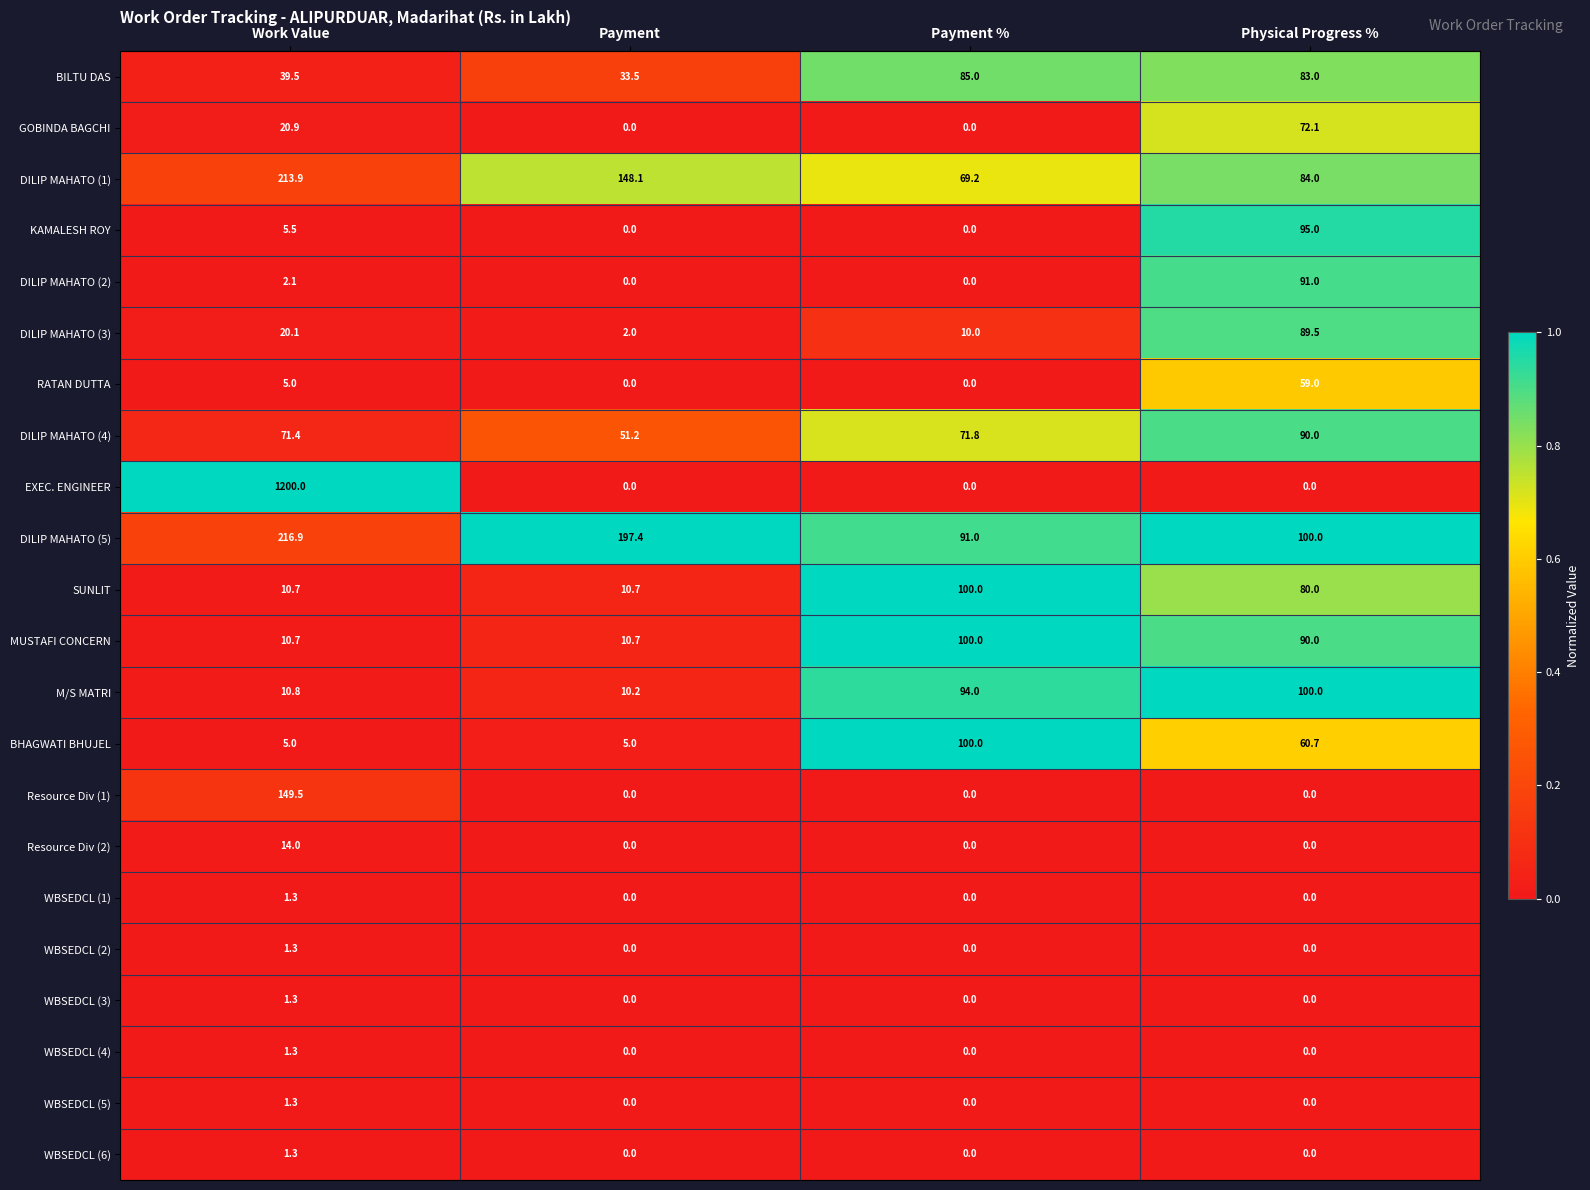

How many categories are shown in the chart?

4